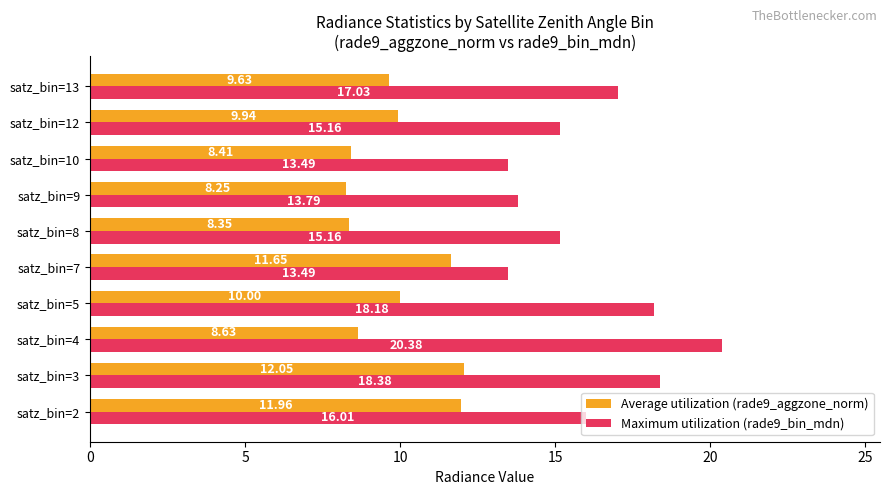

How many data points in Average utilization (rade9_aggzone_norm) are less than 9?

4